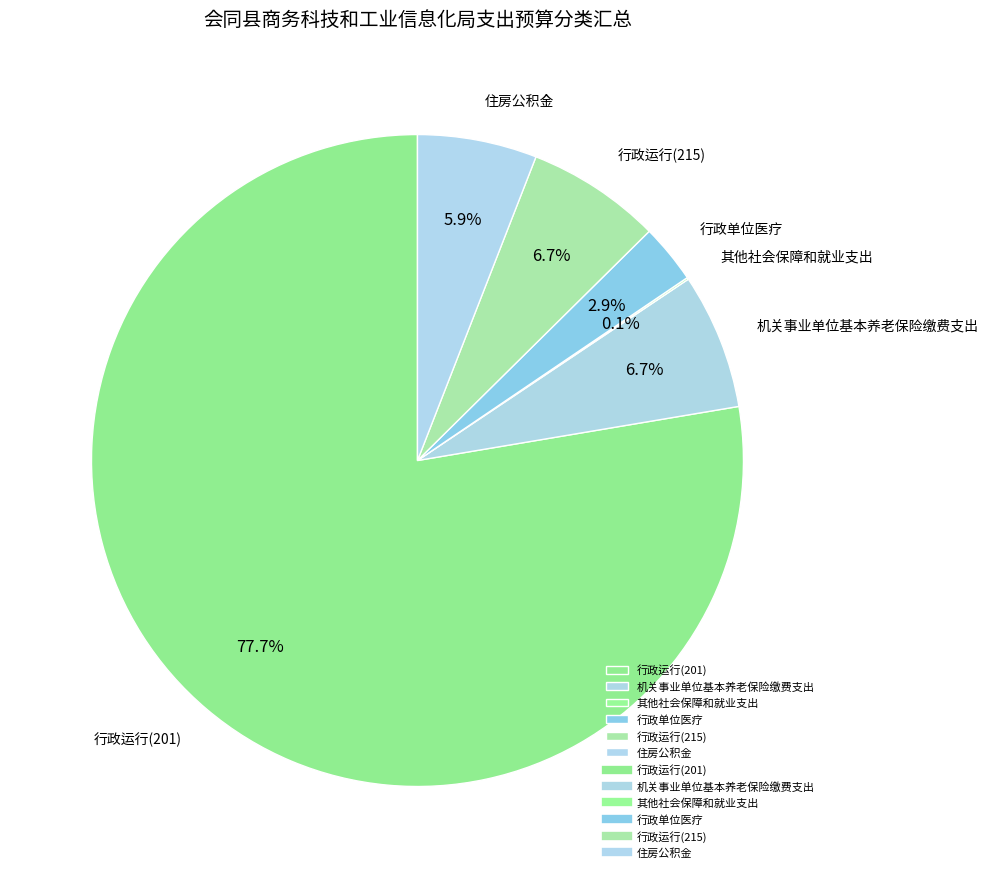

What percentage is NOT represented by 行政单位医疗?

97.1%